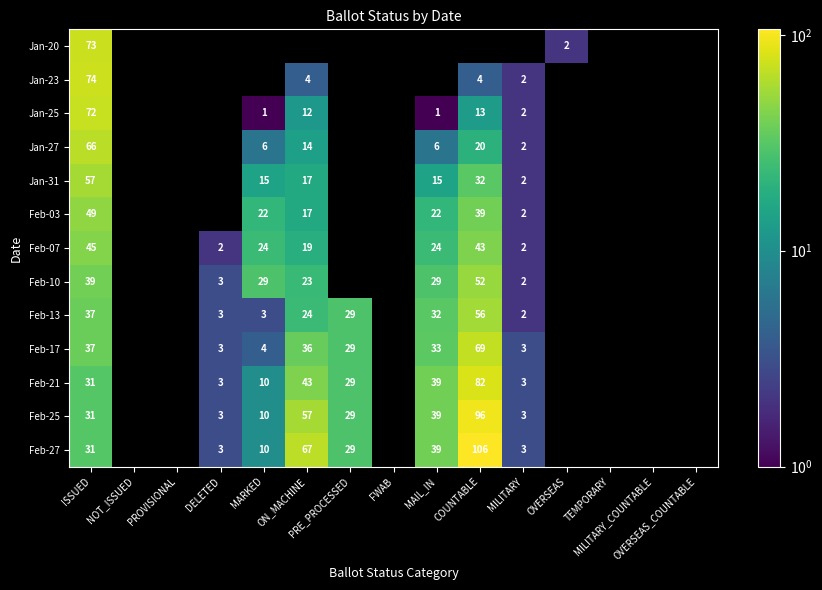

What is the sum of all Jan-27 values?

114